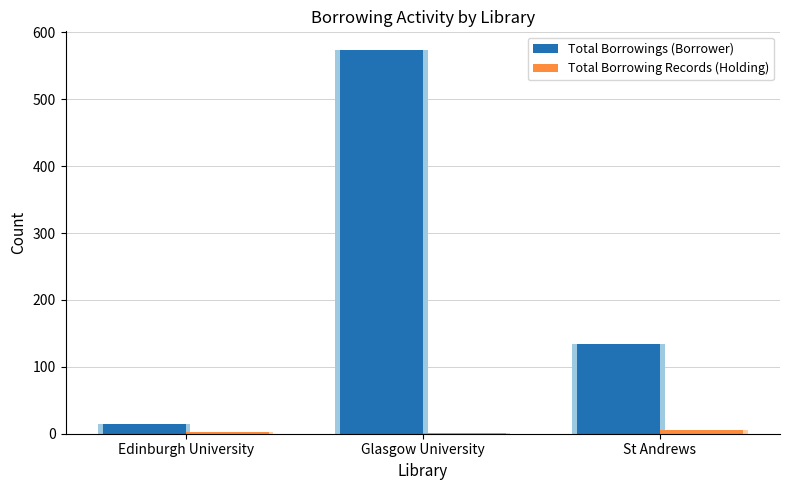

Between St Andrews and Edinburgh University, which is larger?

St Andrews